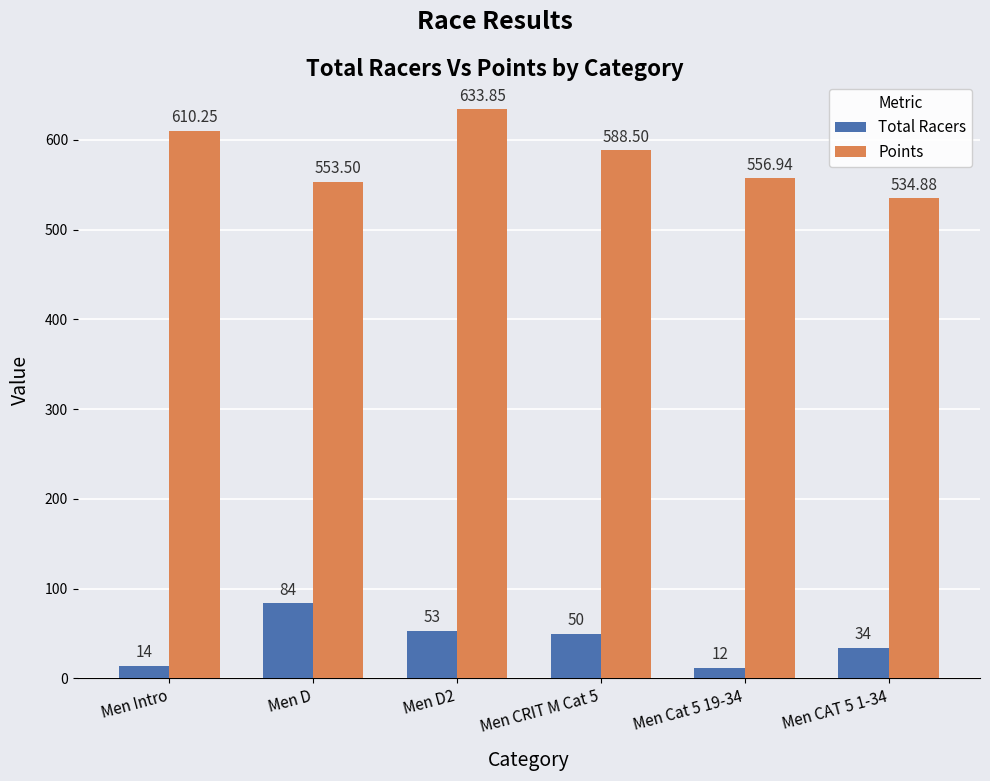

Read the Total Racers value at Men D2.

53.0